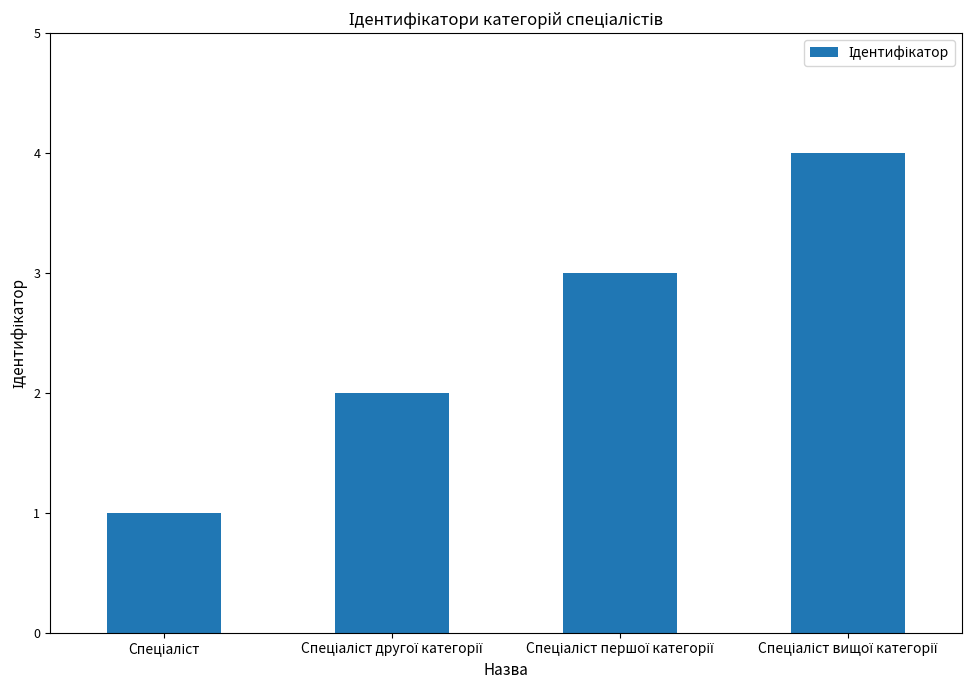

What is the difference between the maximum and minimum values?

3